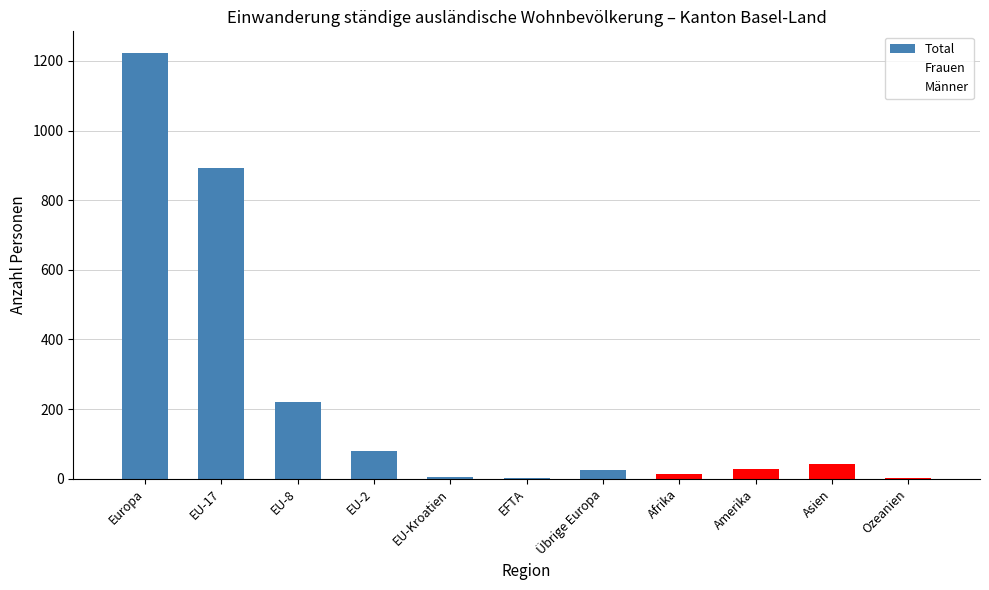

What is the maximum value shown in the chart?

1224